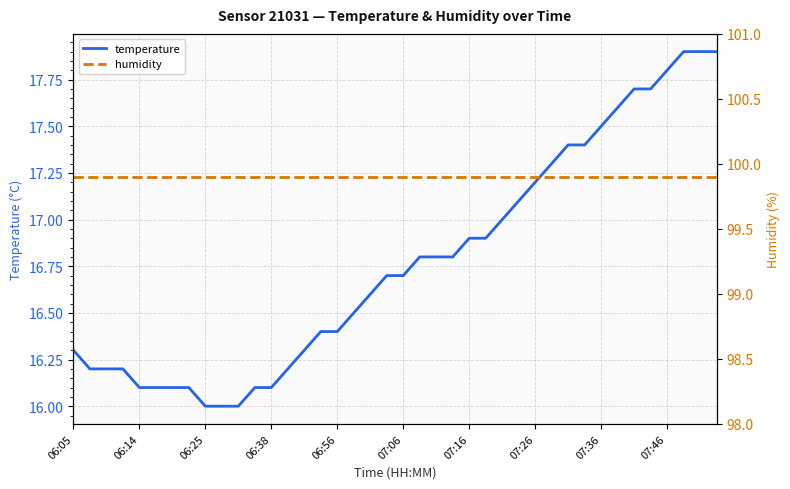

True or false: humidity and temperature cross at least once.

False